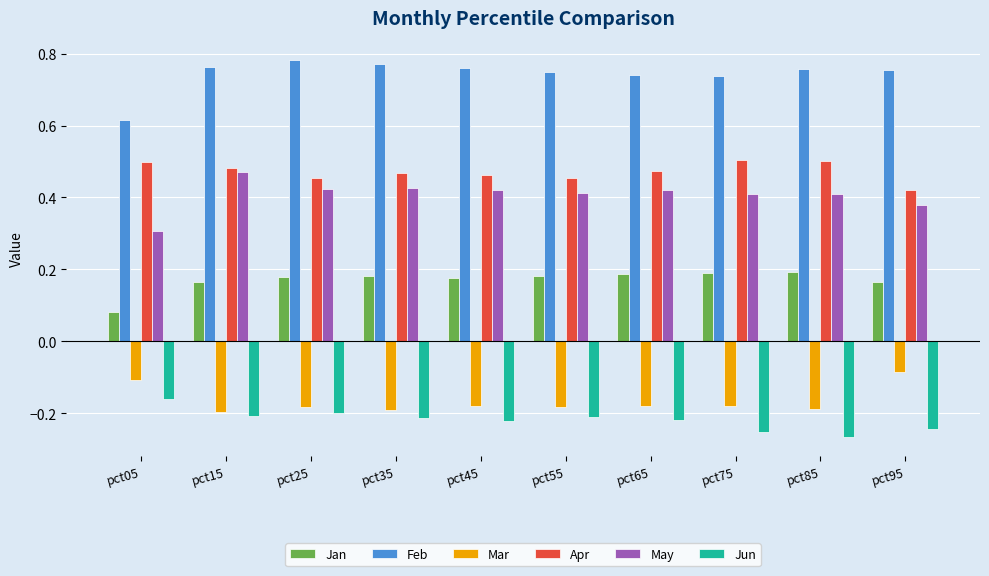

The value of Apr at pct75 is 0.5. True or false?

True